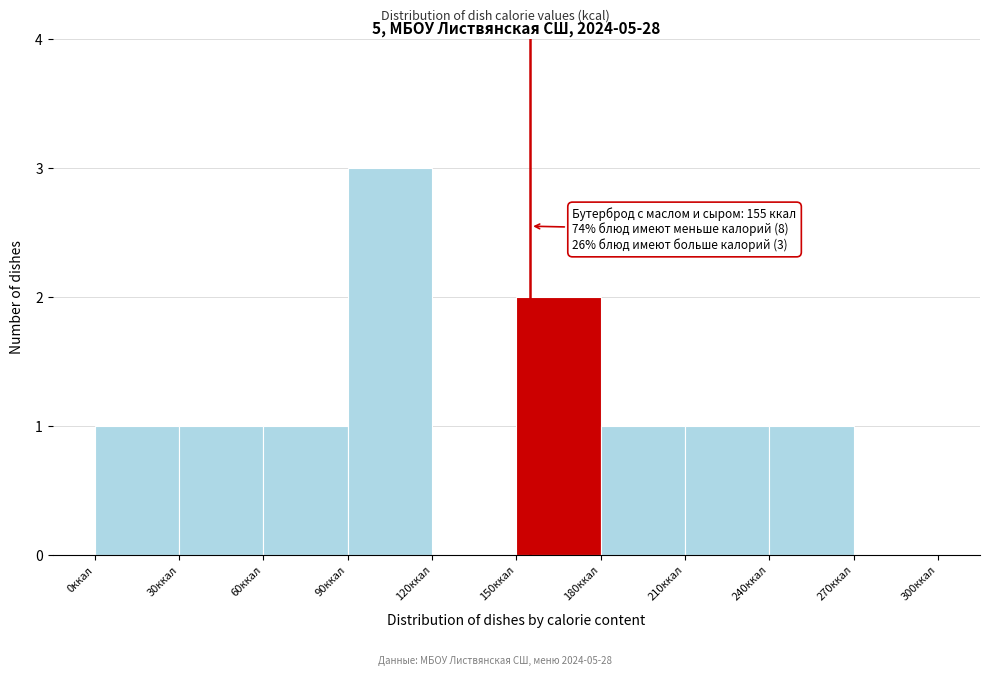

Over which range of the x-axis is the bar tallest?

90 to 120